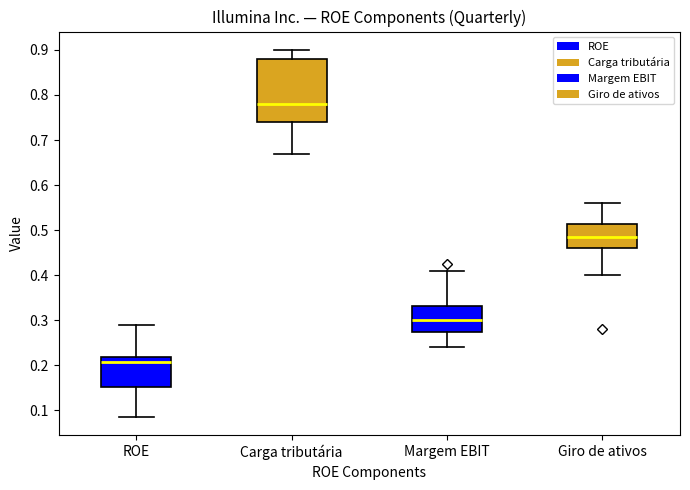

Reading left to right, transcribe this box plot: for each box, give where its median line is, the range the box spans, and where its two whiskers end, as read against the y-axis. The values are not printed on the chart, so give them approximately, as read against the axis.

ROE: median 0.21, box 0.15 to 0.22, whiskers 0.09 to 0.29
Carga tributária: median 0.78, box 0.74 to 0.88, whiskers 0.67 to 0.90
Margem EBIT: median 0.30, box 0.27 to 0.33, whiskers 0.24 to 0.41
Giro de ativos: median 0.49, box 0.46 to 0.51, whiskers 0.40 to 0.56